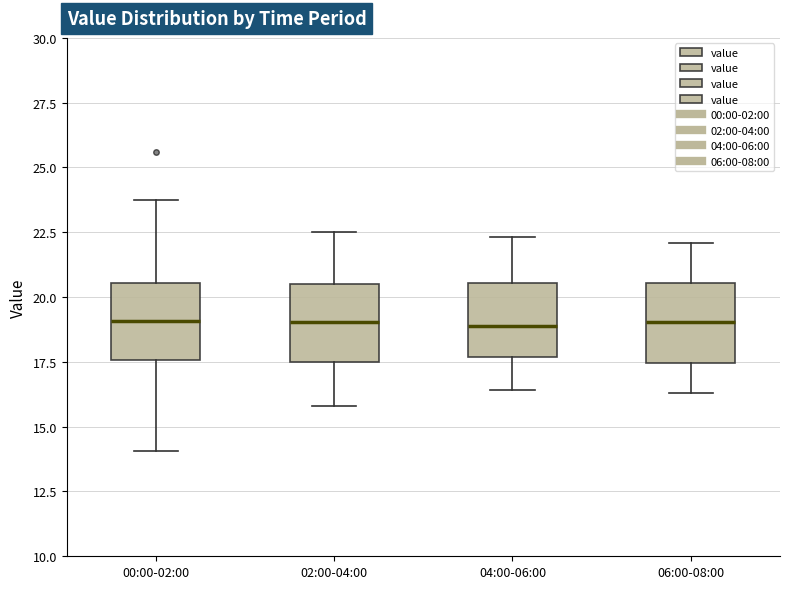

Where is the lower edge of the box for 00:00-02:00 on the y-axis? The values are not printed on the chart, so give them approximately, as read against the axis.

17.5